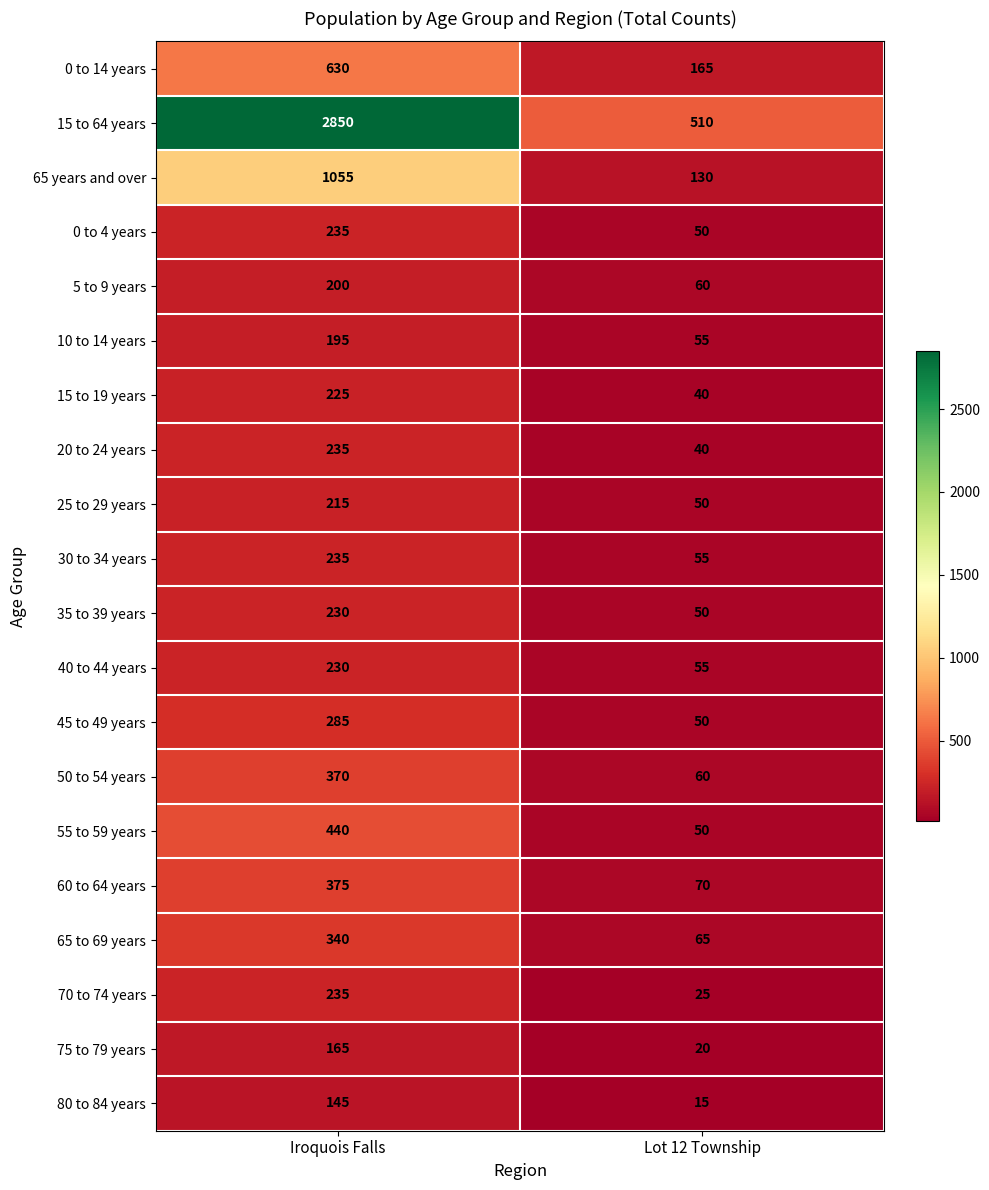

Count the number of data series in this chart.

20